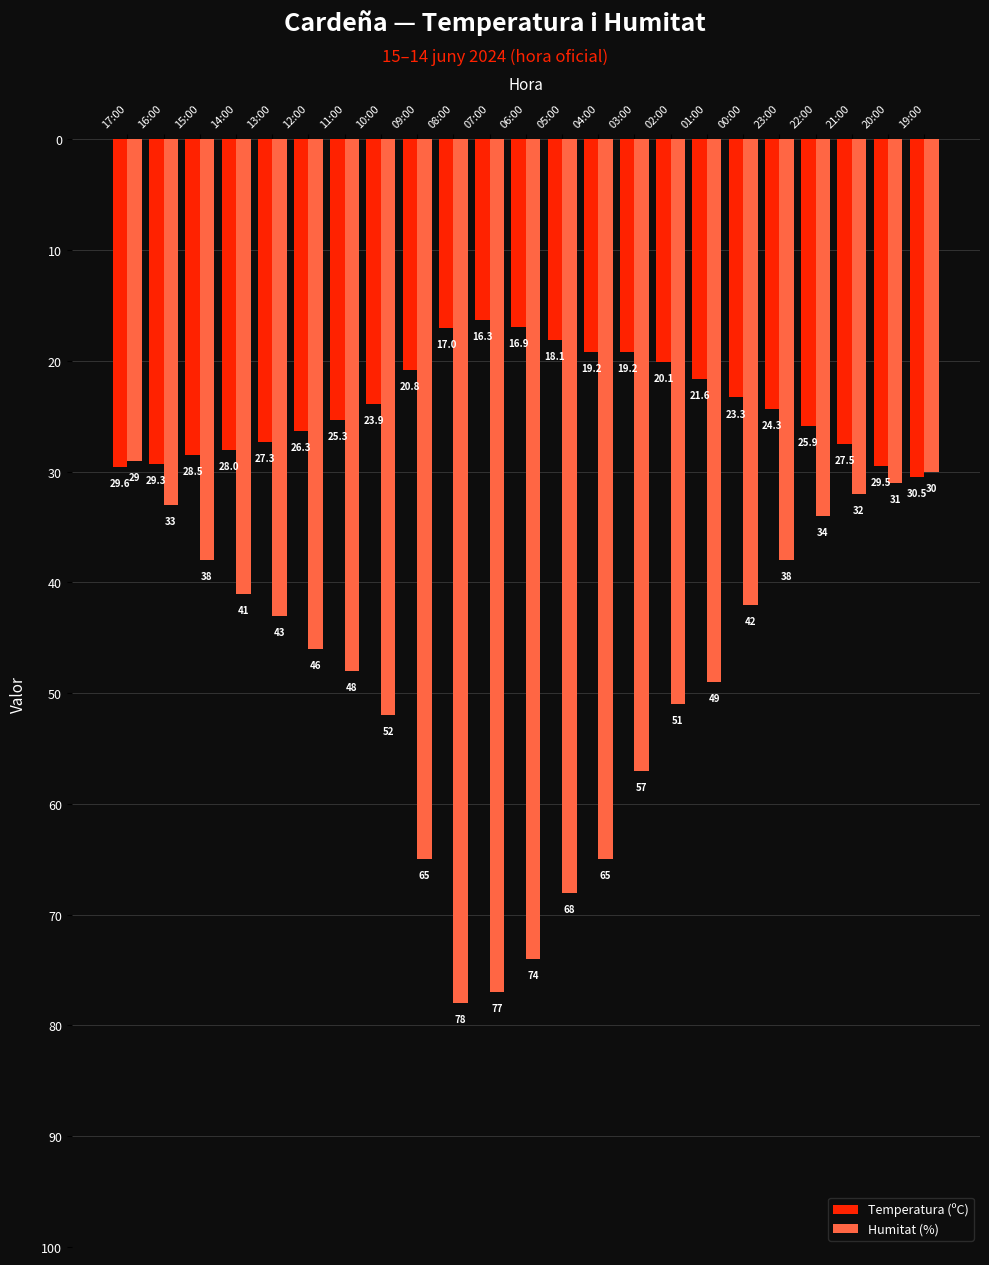

Does the chart contain any negative values?

Yes